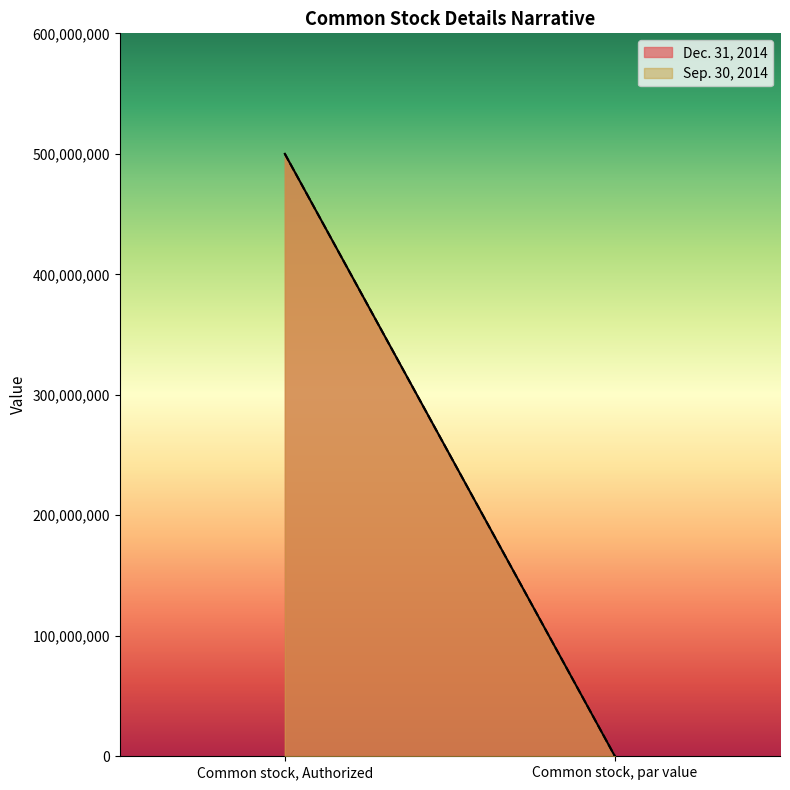

Reading left to right, what are all the values shown in this chart?

Dec. 31, 2014: Common stock, Authorized=500000000.0	Common stock, par value=0.0
Sep. 30, 2014: Common stock, Authorized=500000000.0	Common stock, par value=0.0